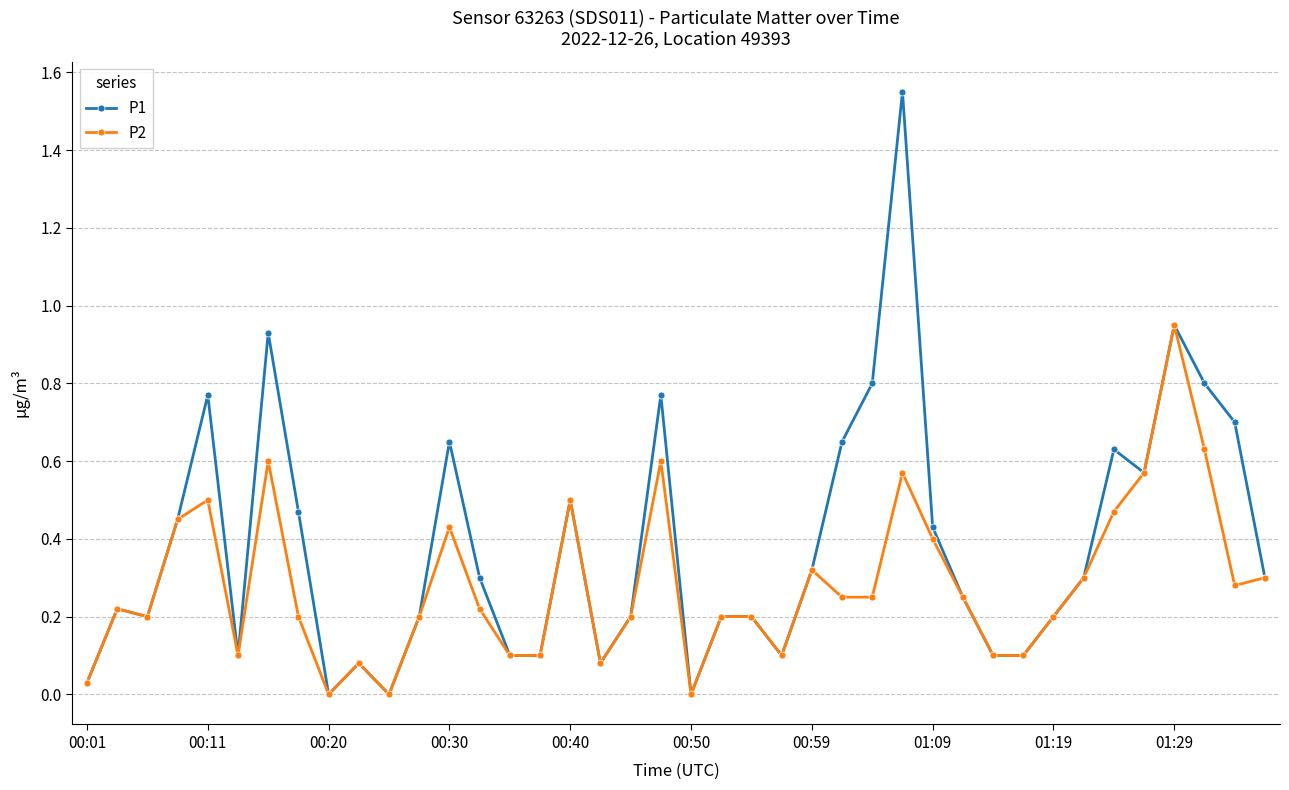

Does the chart have visible grid lines?

Yes